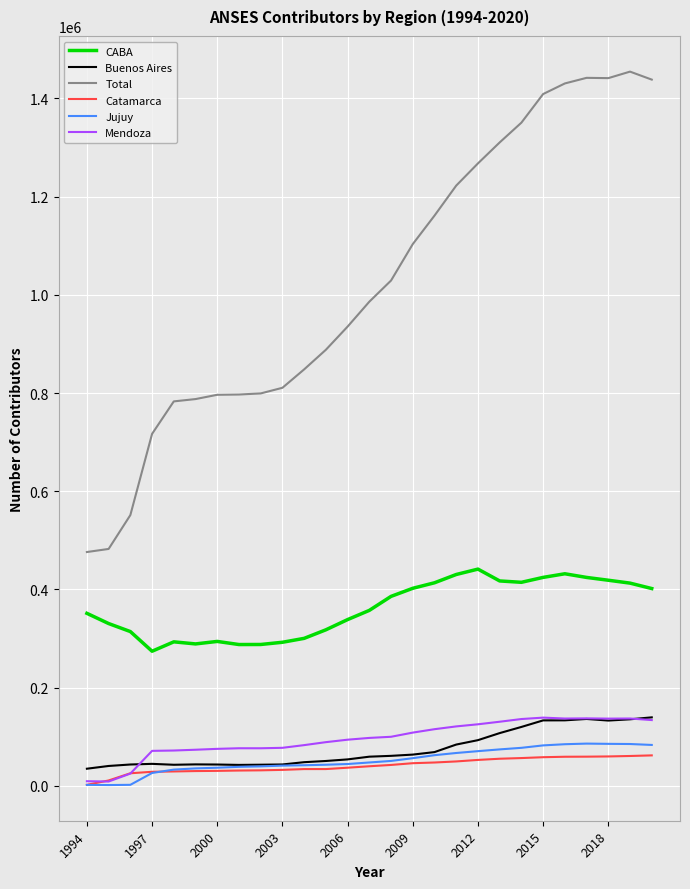

At how many categories does at least one series exceed 403719?

27